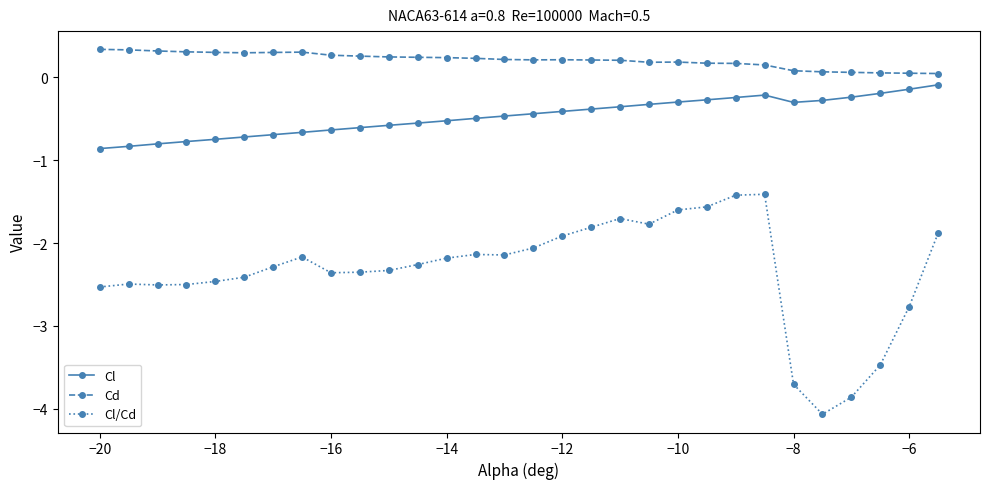

List the series in order of their overall mean, highest first.

Cd, Cl, Cl/Cd